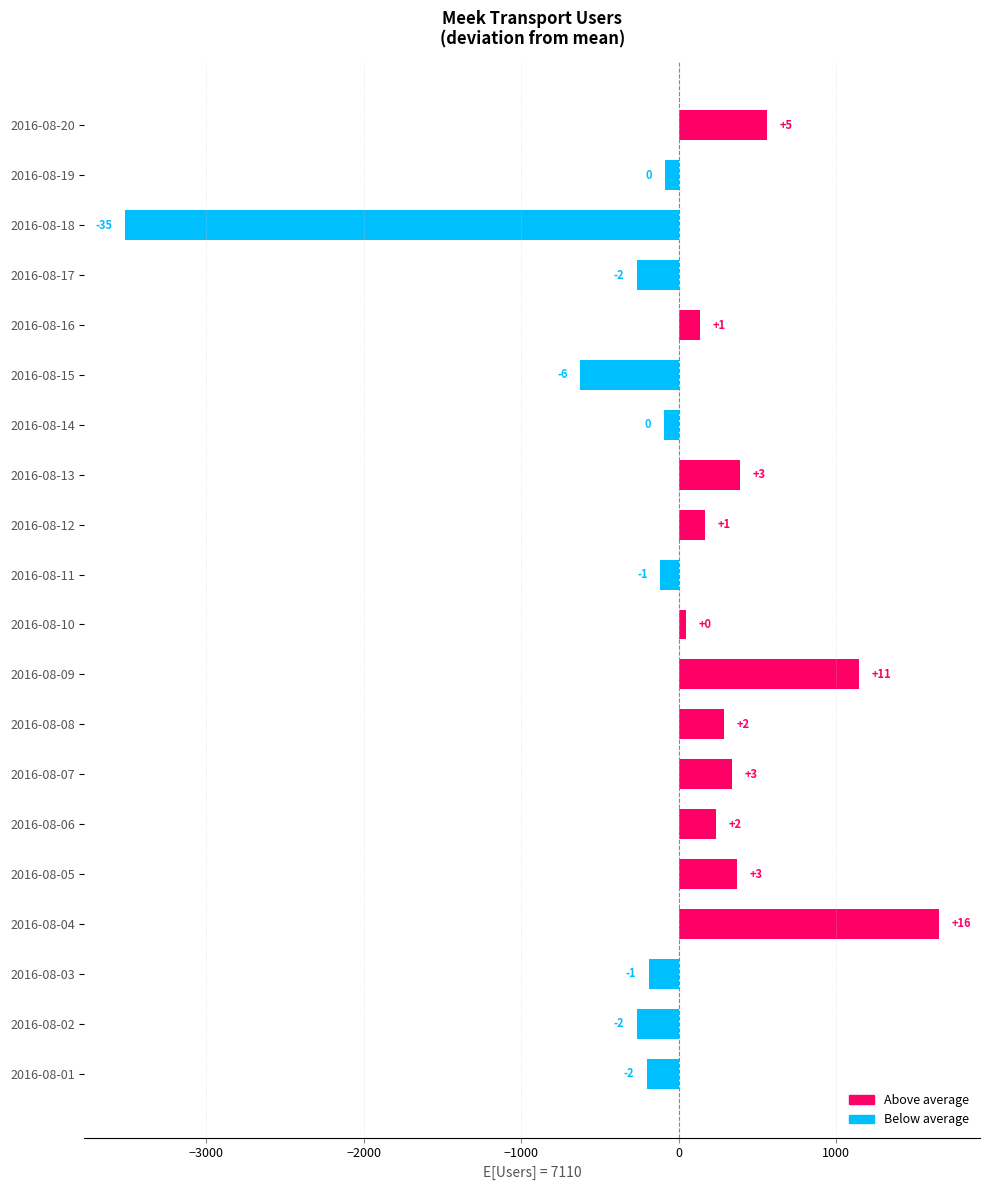

How many bars are there in total?

20